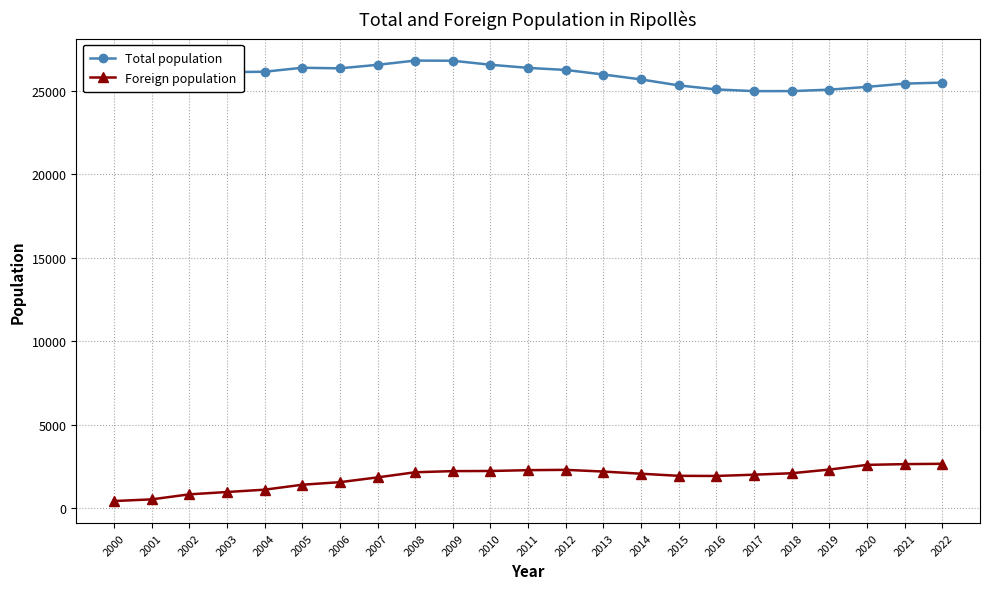

What is the value of the Foreign population point at the 15th from the left?

2057